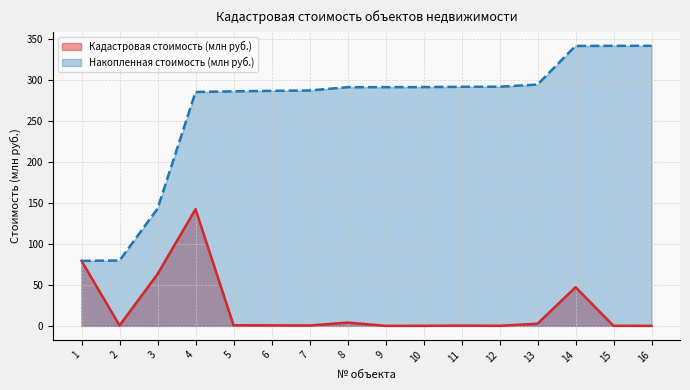

The value of Накопленная стоимость (млн руб.) at 4 is 385.4. True or false?

False